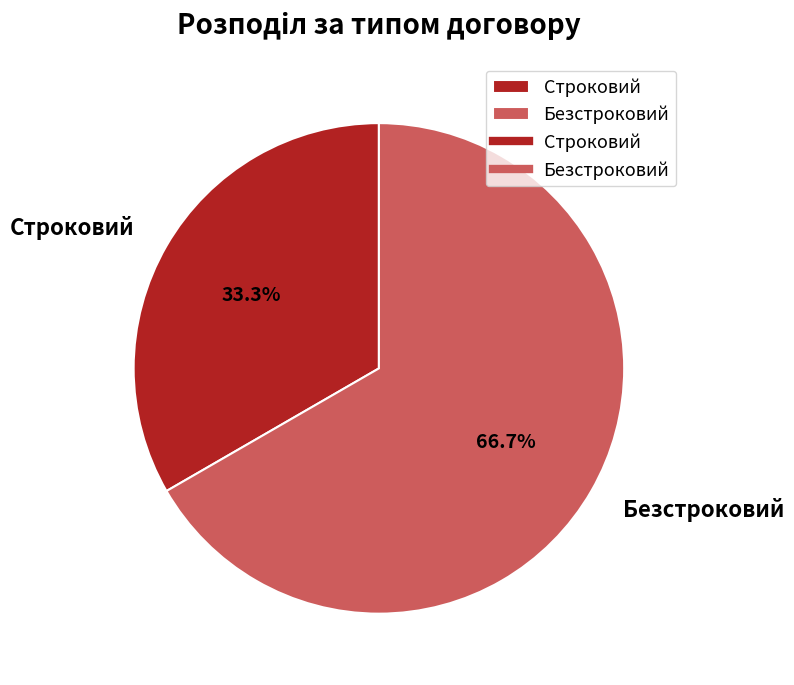

Does Безстроковий account for over 50% of the chart?

Yes